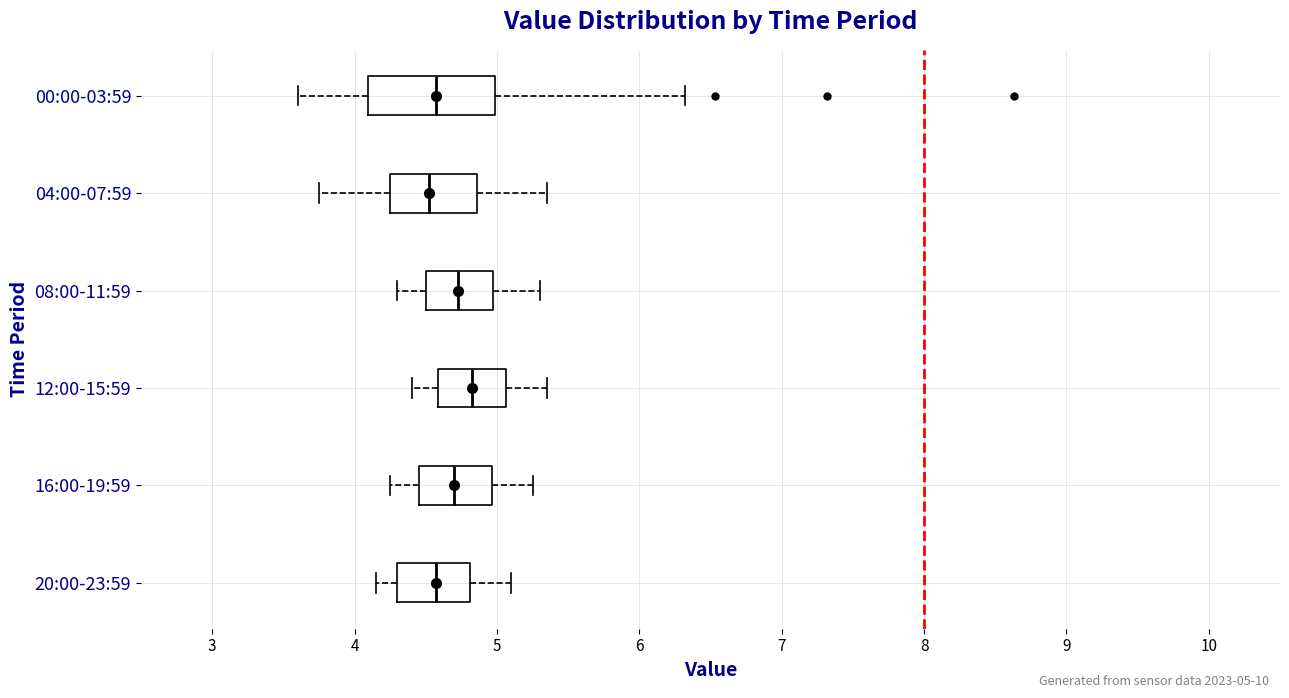

Where does the median line of the box for 04:00-07:59 sit on the x-axis? The values are not printed on the chart, so give them approximately, as read against the axis.

4.5